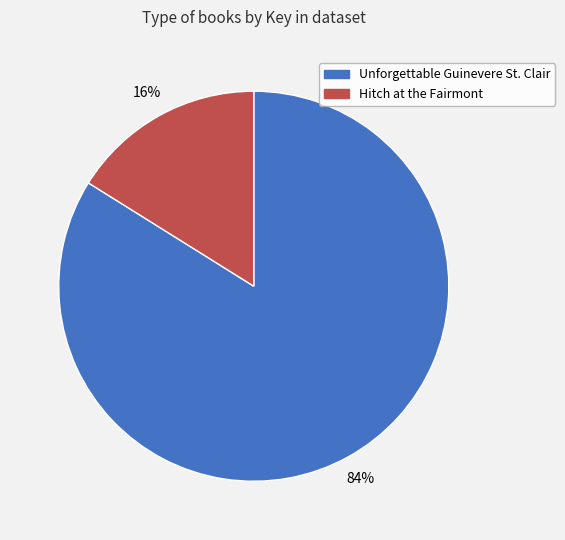

What percentage is the Unforgettable Guinevere St. Clair slice, to the nearest percent?

84%